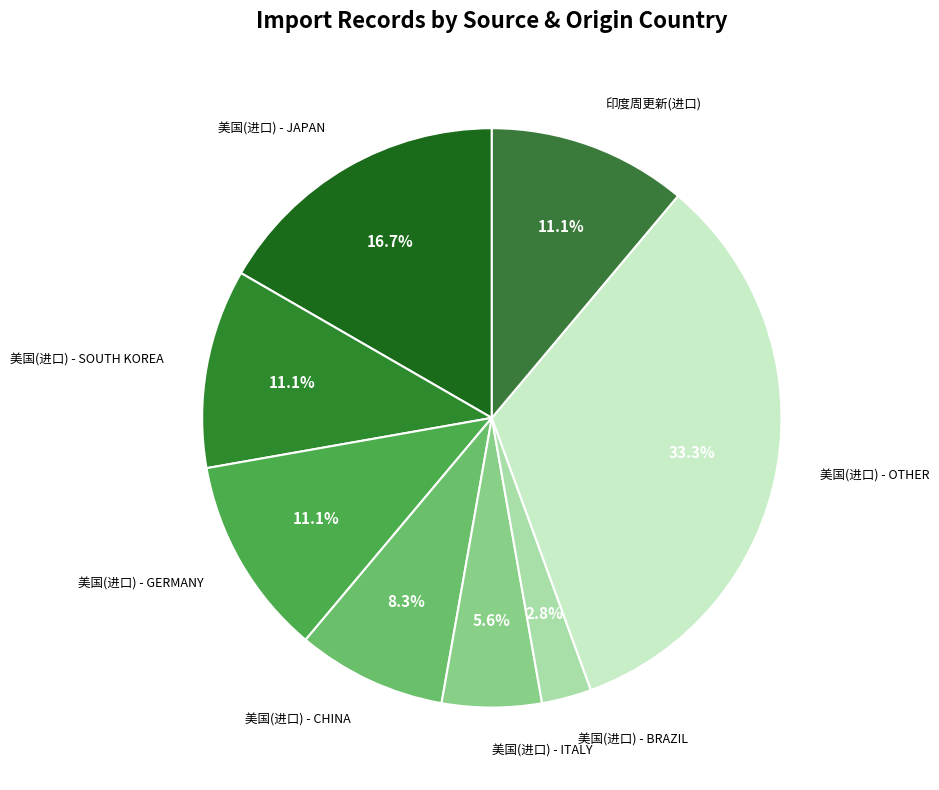

Which slice is the smallest?

美国(进口) - BRAZIL